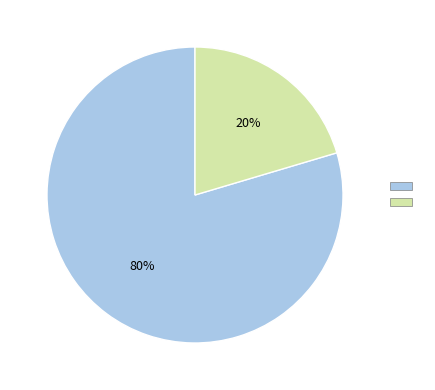

To the nearest percent, what is the average slice percentage?

50%